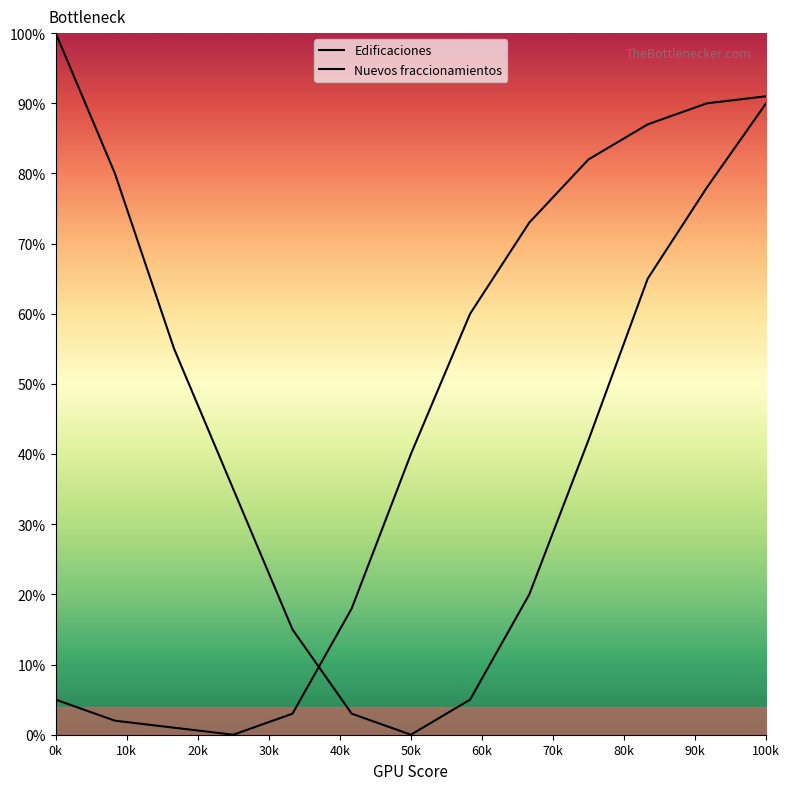

What are all the series names shown in the legend?

Edificaciones, Nuevos fraccionamientos